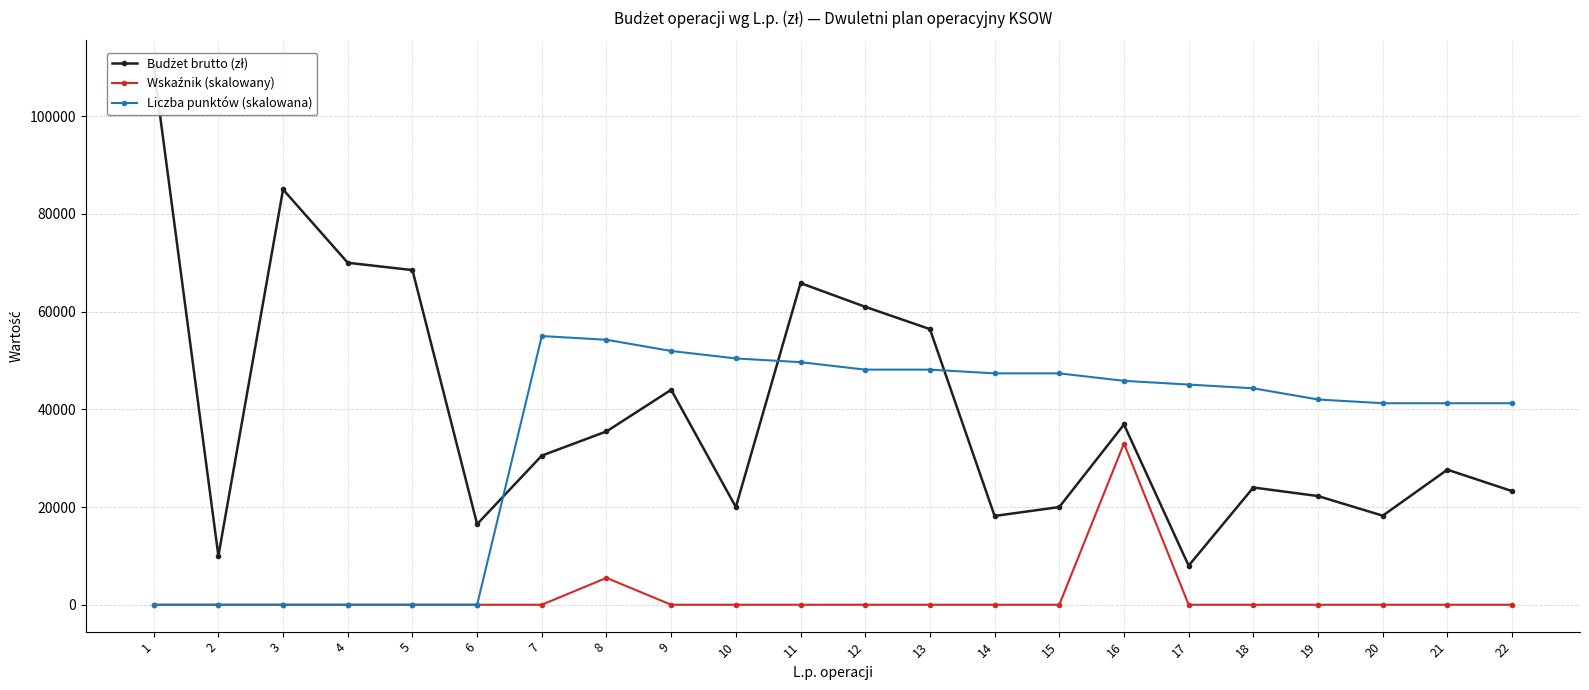

How many categories are shown in the chart?

22